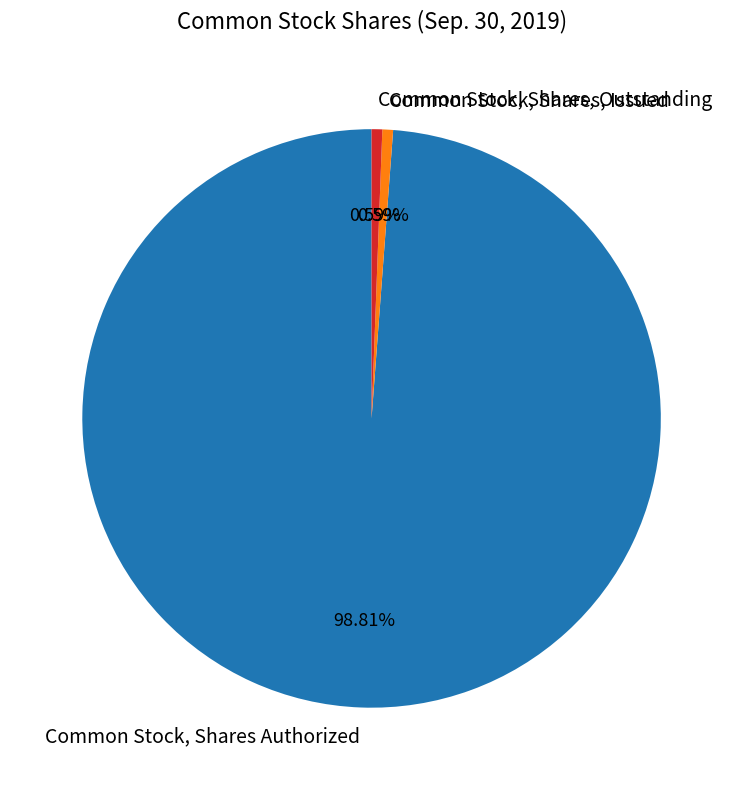

How many slices are in this pie chart?

3